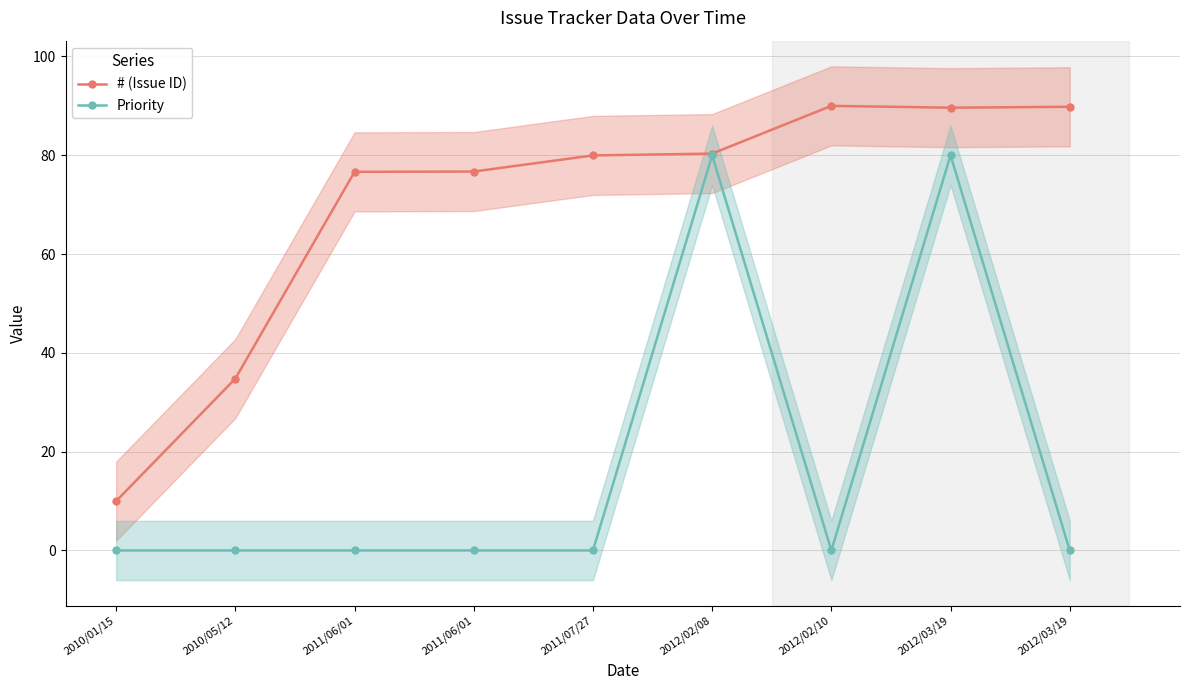

Which series has the largest range (max minus min)?

# (Issue ID)